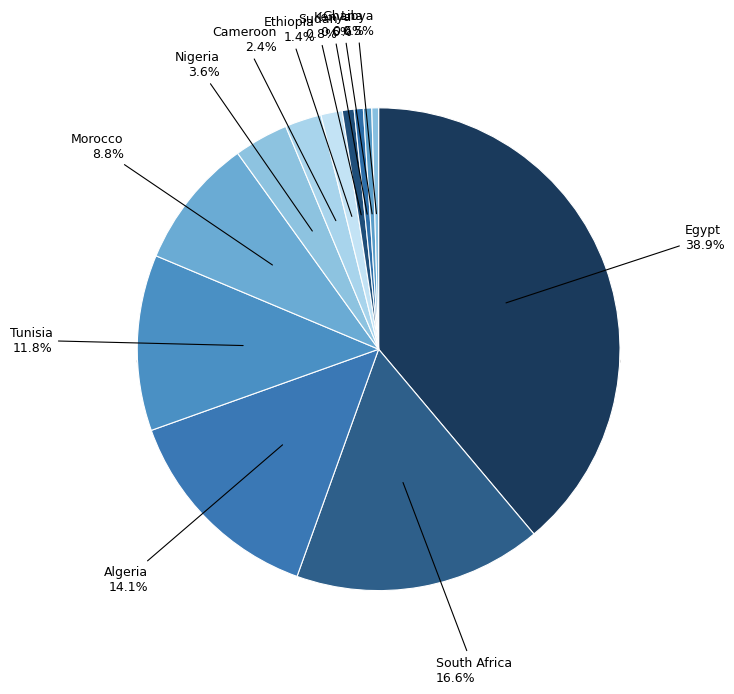

How many slices are in this pie chart?

12